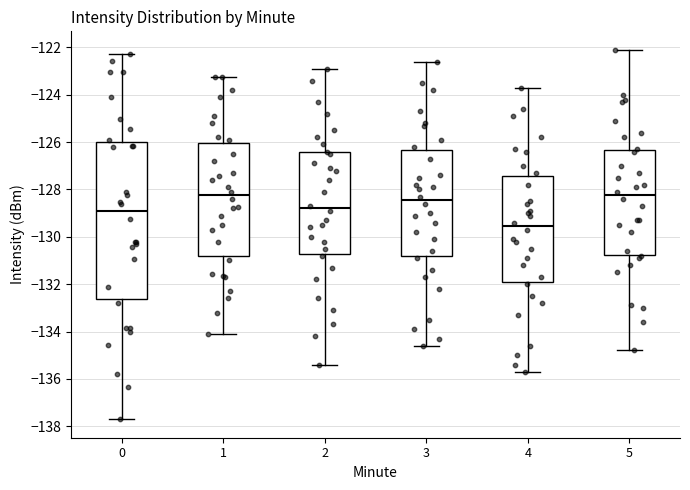

Comparing the boxes themselves (not the whiskers), which one is the tallest?

0